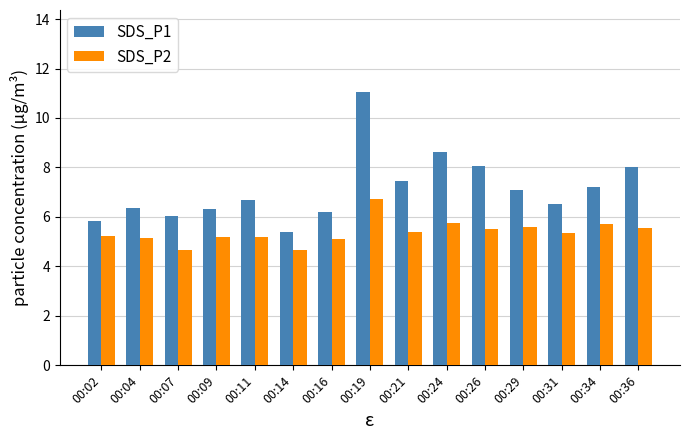

Rank the series at 00:34 from highest to lowest value.

SDS_P1, SDS_P2